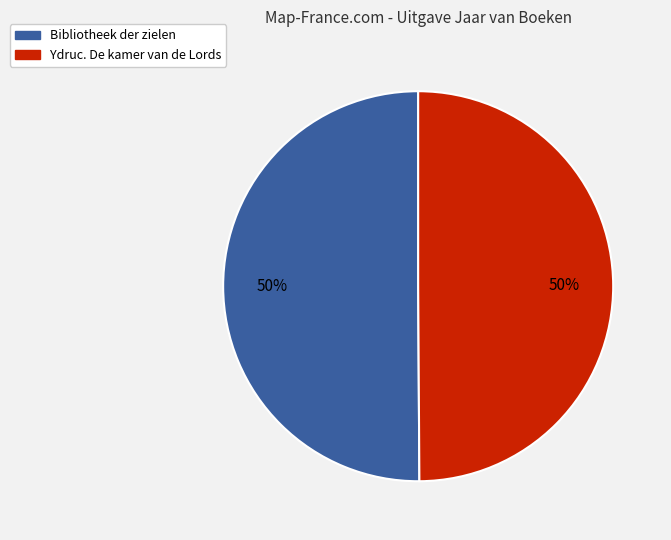

Do Ydruc. De kamer van de Lords and Bibliotheek der zielen together represent more than half of the pie?

Yes